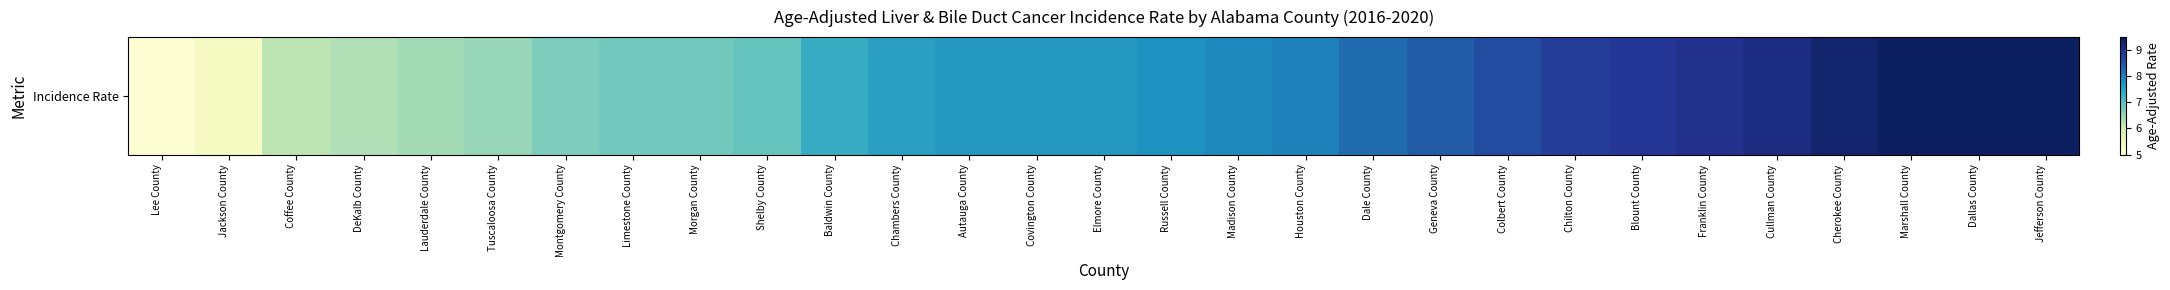

Where is the data nearest to the value 7?

Shelby County